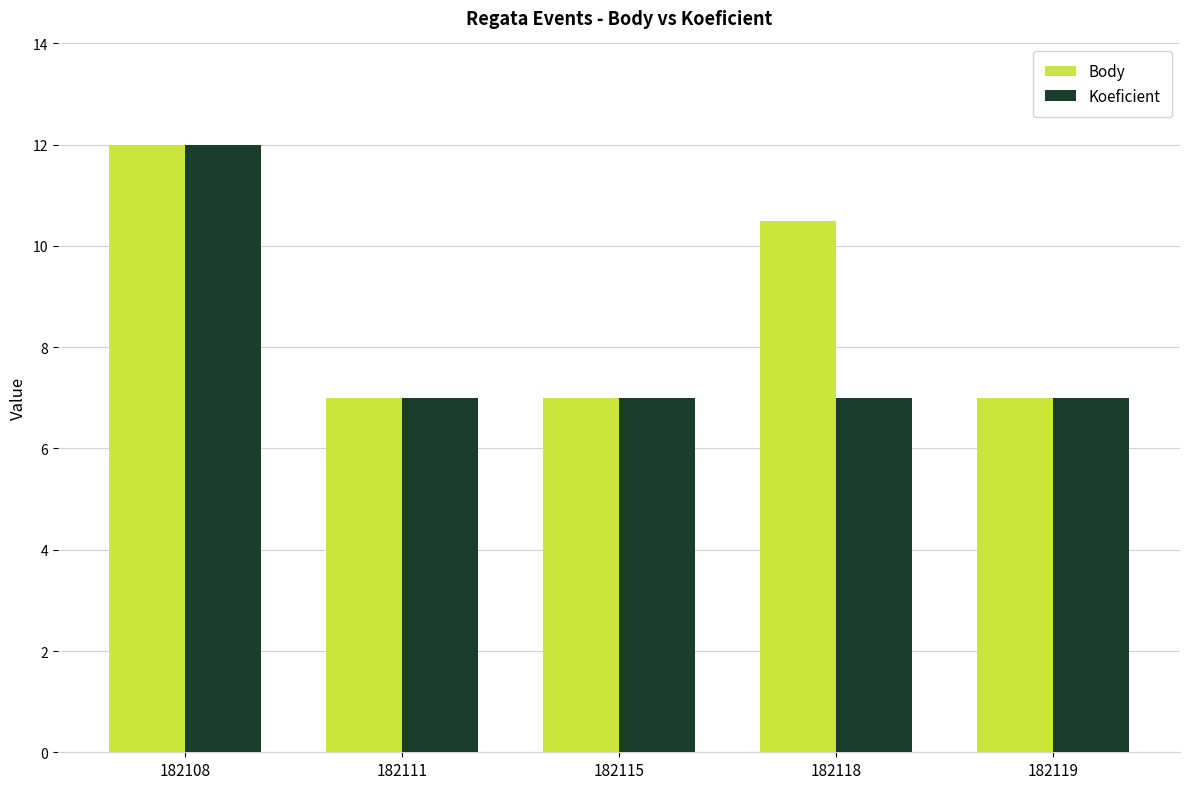

What is the value of the Koeficient bar at the 3rd from the left?

7.0